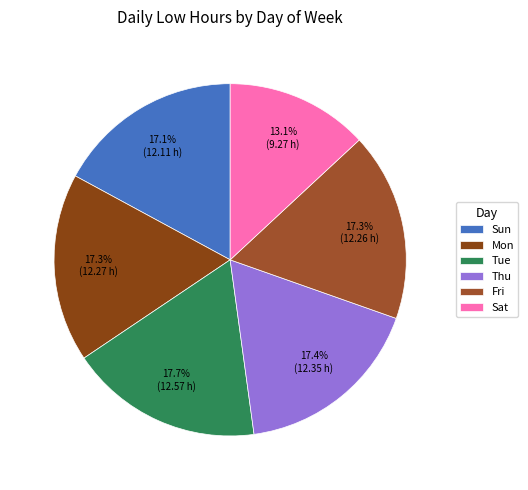

Is there a majority slice in this chart?

No